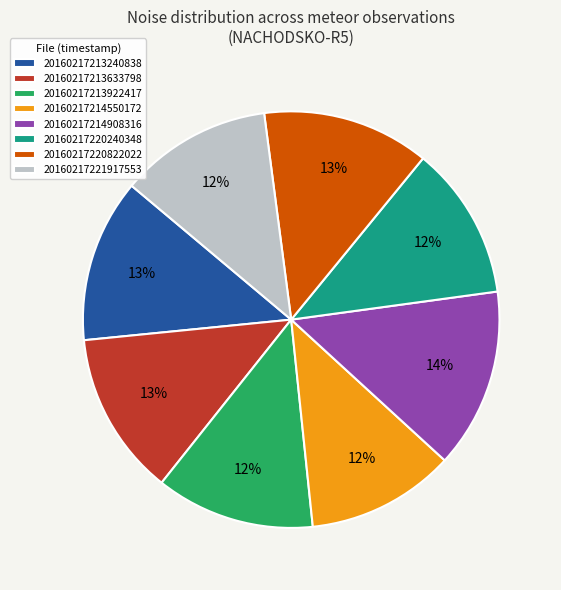

Between 20160217221917553 and 20160217213633798, which is larger?

20160217213633798